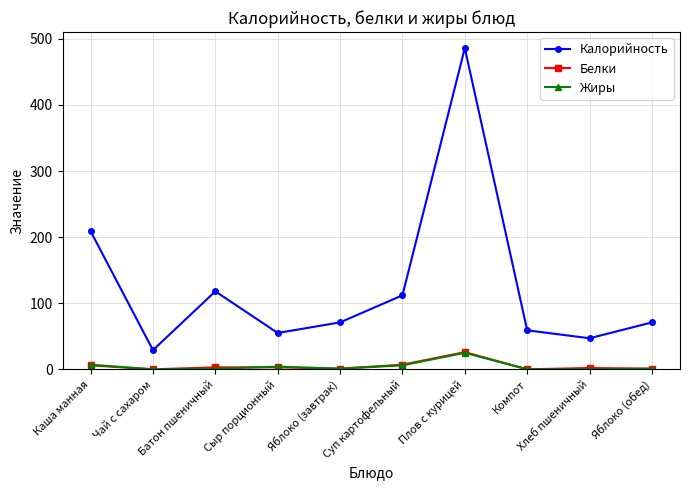

Is it true that Калорийность equals 29 at Чай с сахаром?

True